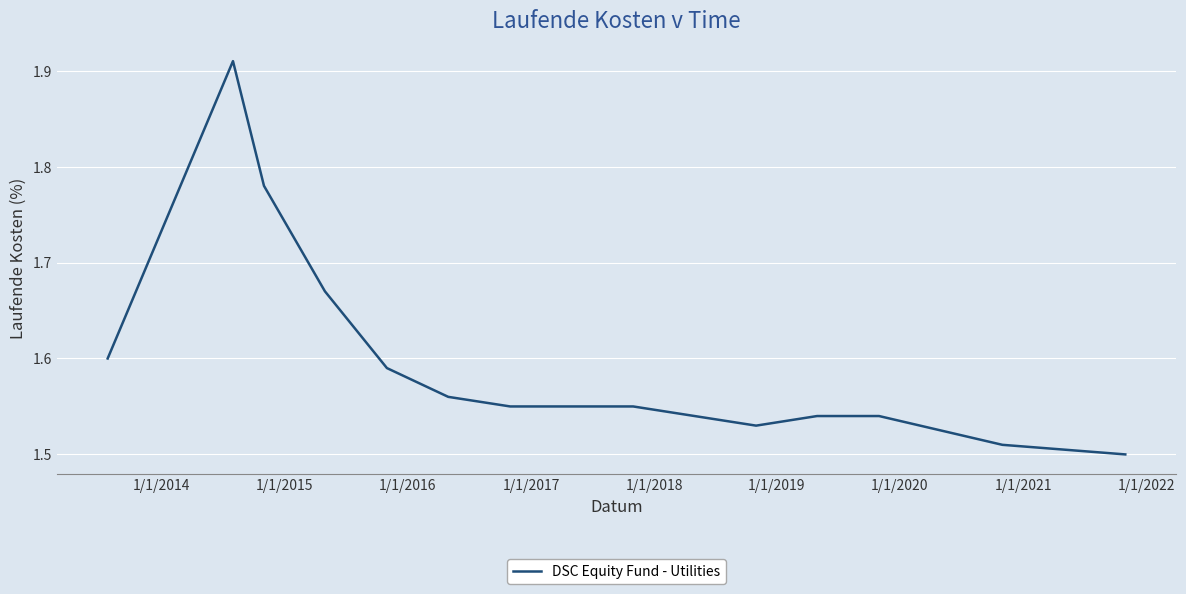

Is this an area chart (filled region under the line)?

No